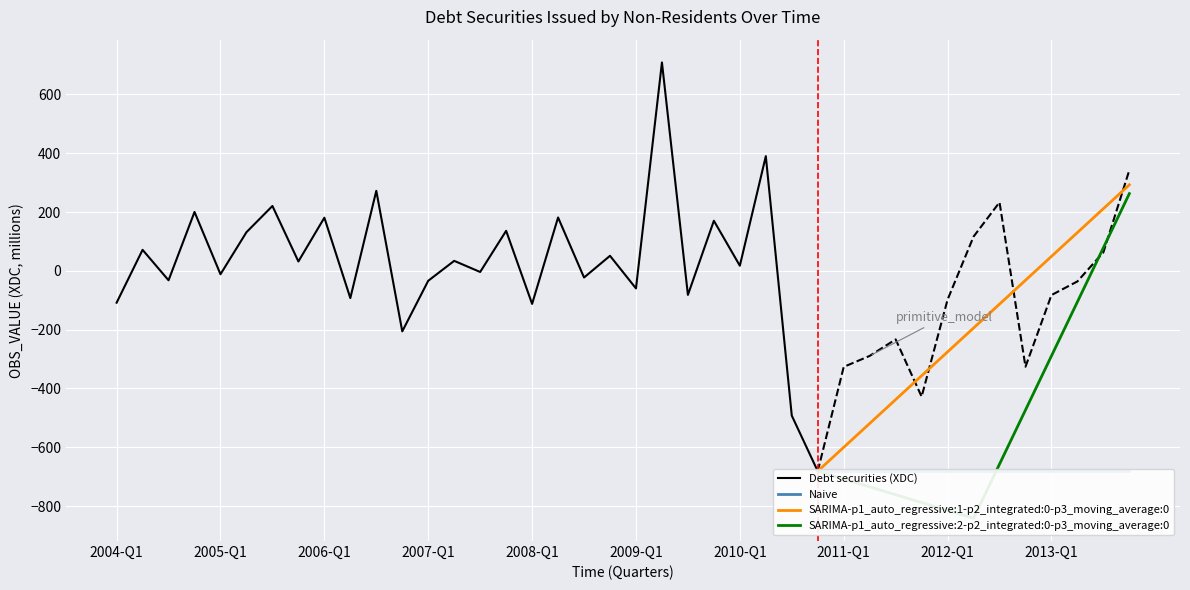

What is the label of the 4th point from the right?

2013-Q1